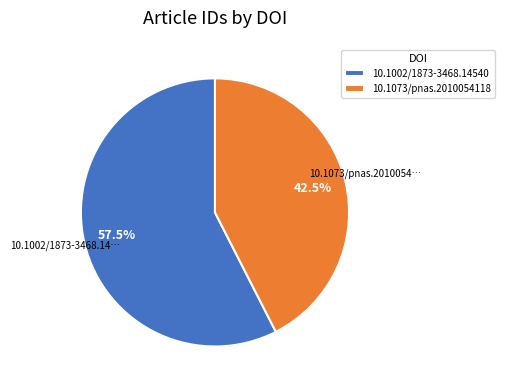

The 10.1002/1873-3468.14540 slice represents 44% of the pie. True or false?

False